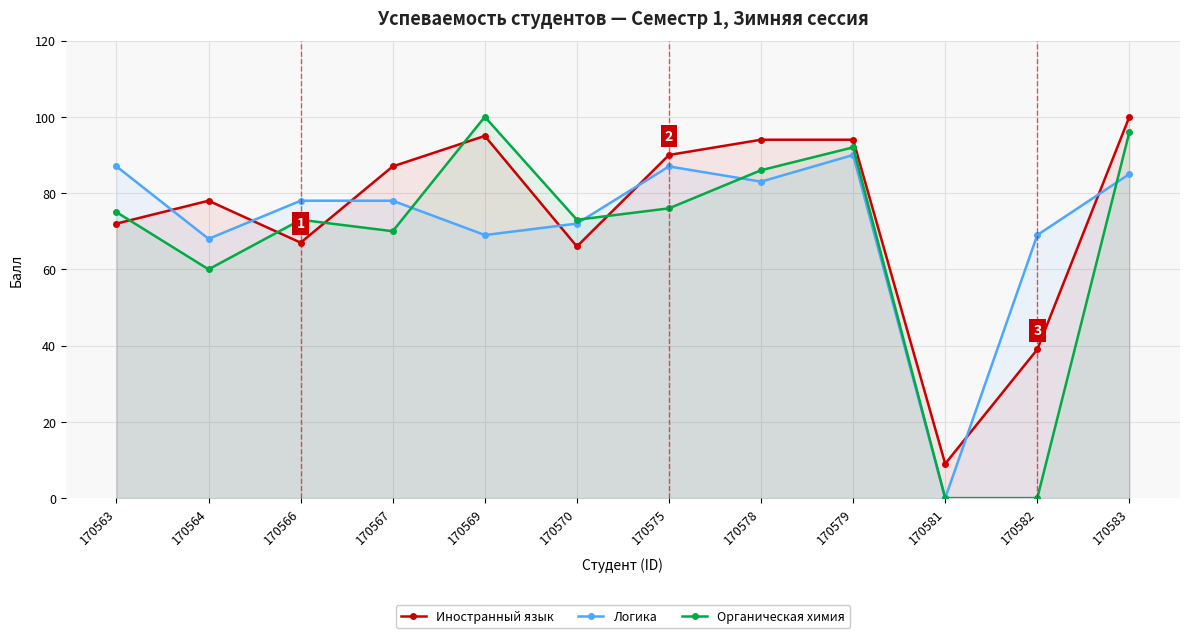

What is the sum of the Логика values at 170578 and 170570?

155